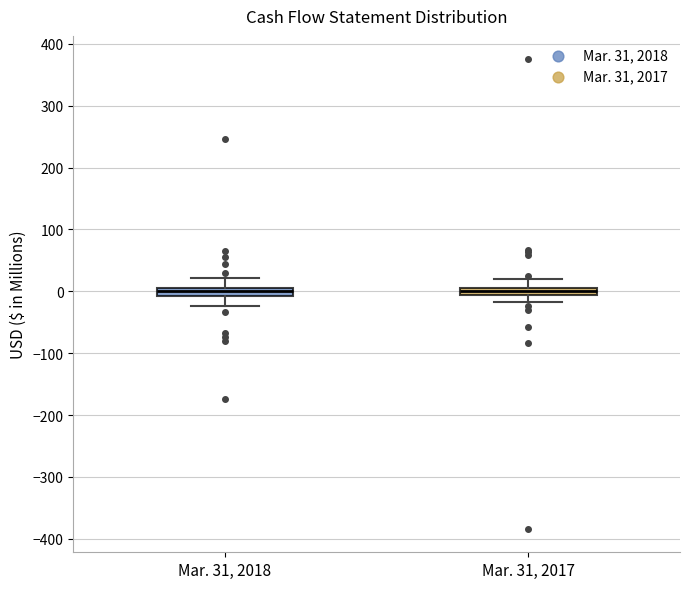

Where is the upper edge of the box for Mar. 31, 2018 on the y-axis? The values are not printed on the chart, so give them approximately, as read against the axis.

10